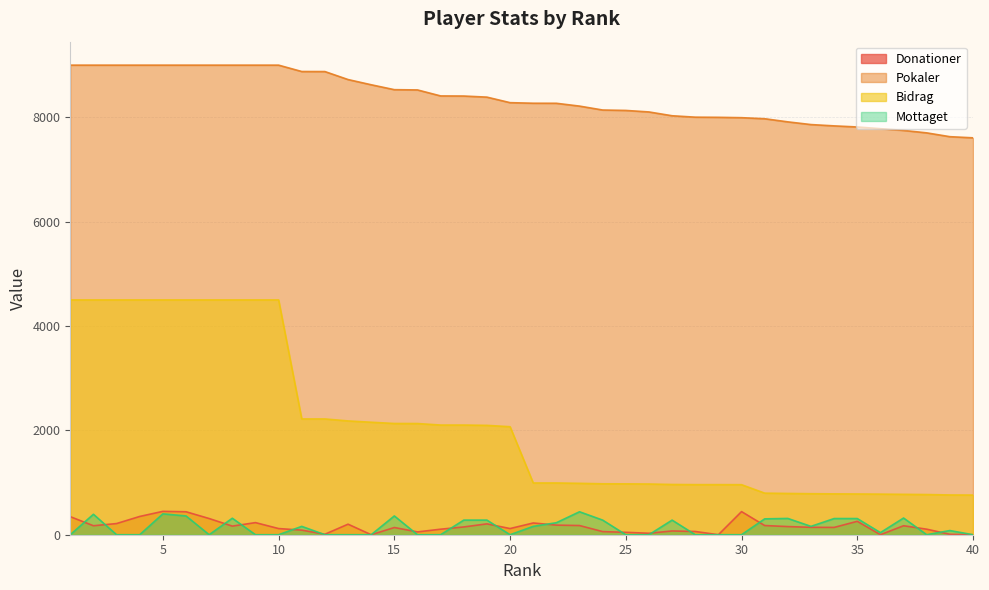

Which series has the largest total across all categories?

Pokaler